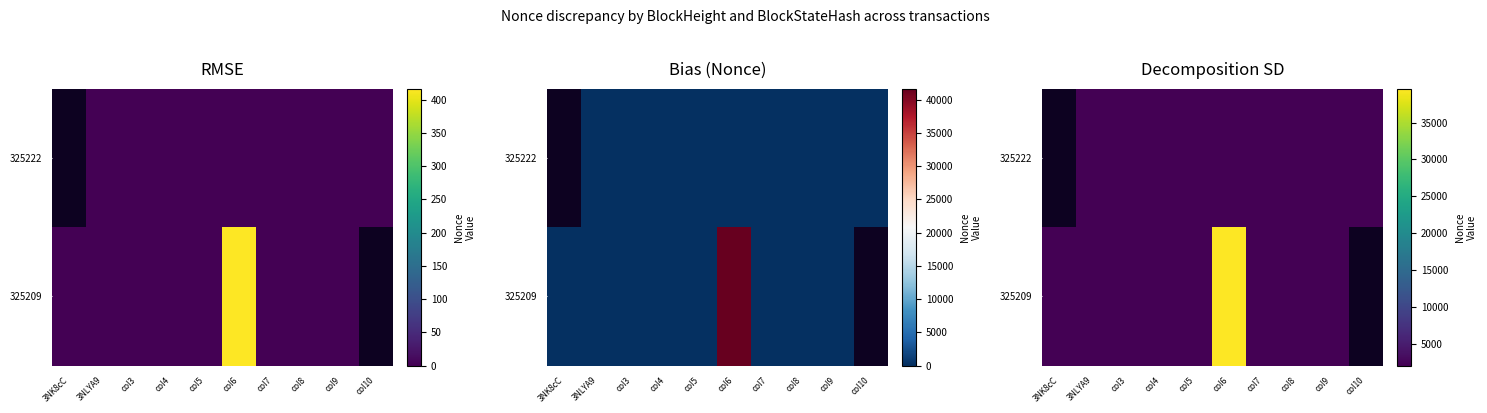

What is the average value of the 325209 series?

5828.9